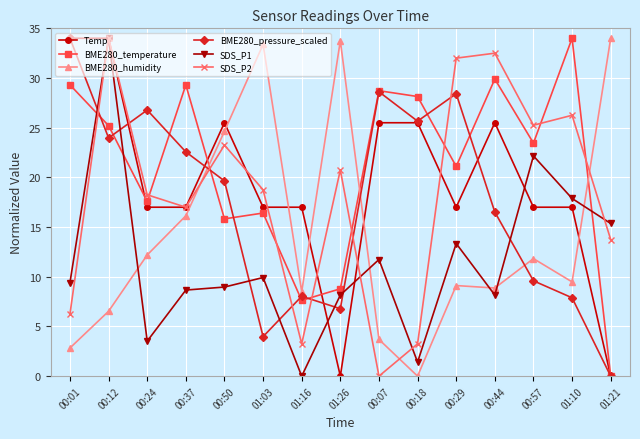

What is the maximum value for SDS_P2?

34.0